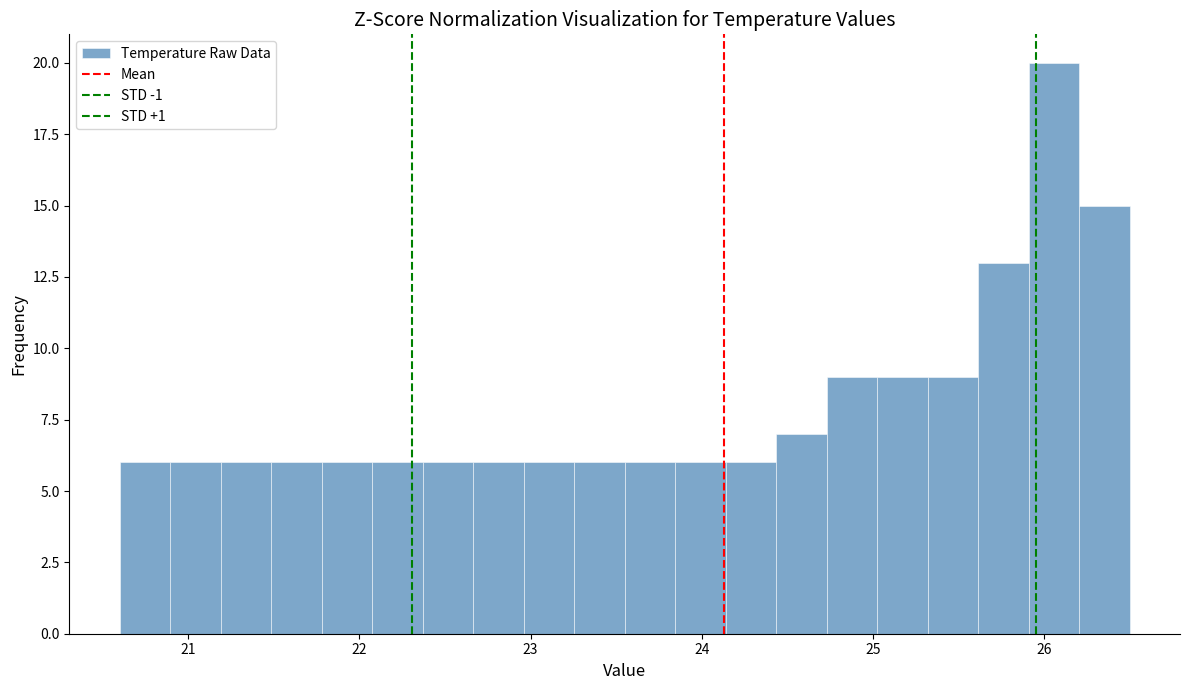

Around what value on the x-axis is the tallest bar? Give the approximate position of its centre, as read against the axis.

26.1